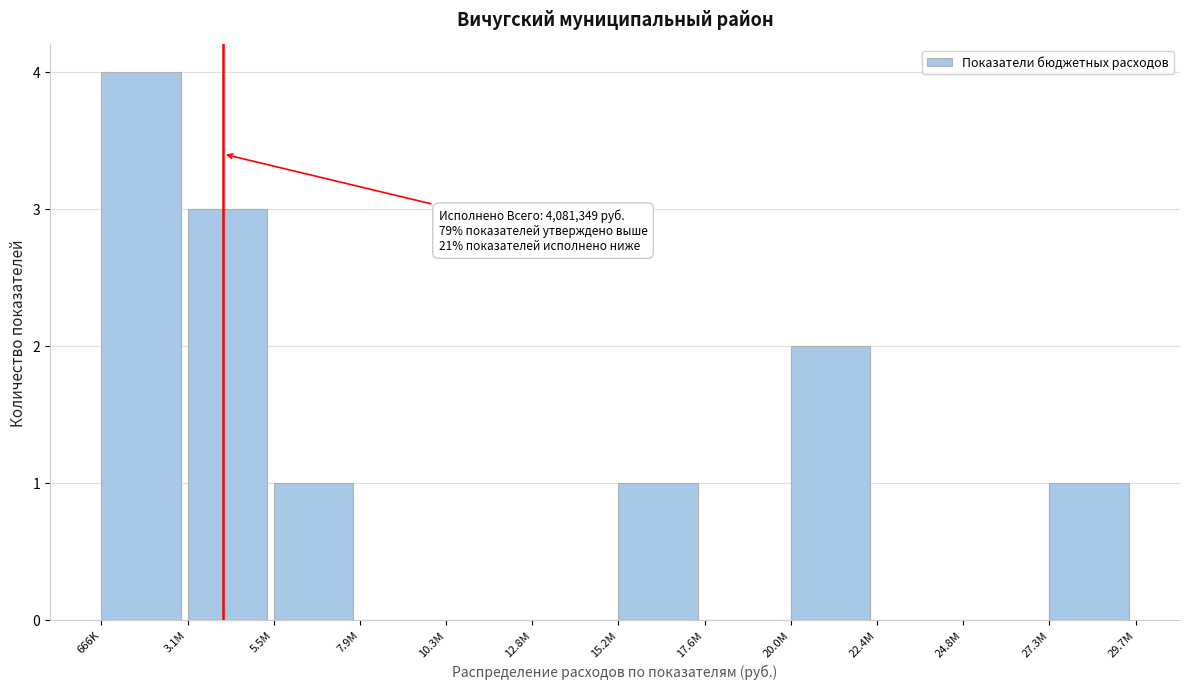

Reading left to right, what are all the values shown in this chart?

666K=4	3.1M=3	5.5M=1	7.9M=0	10.3M=0	12.8M=0	15.2M=1	17.6M=0	20.0M=2	22.4M=0	24.8M=0	27.3M=1